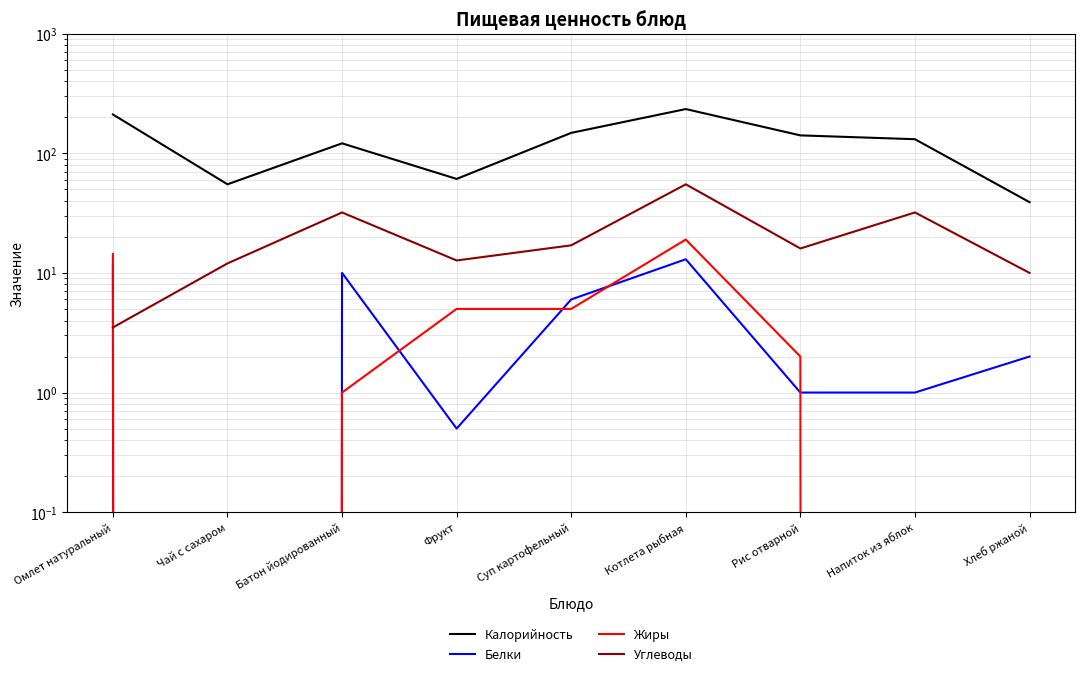

What is the value of the Белки point at the 9th from the left?

2.0